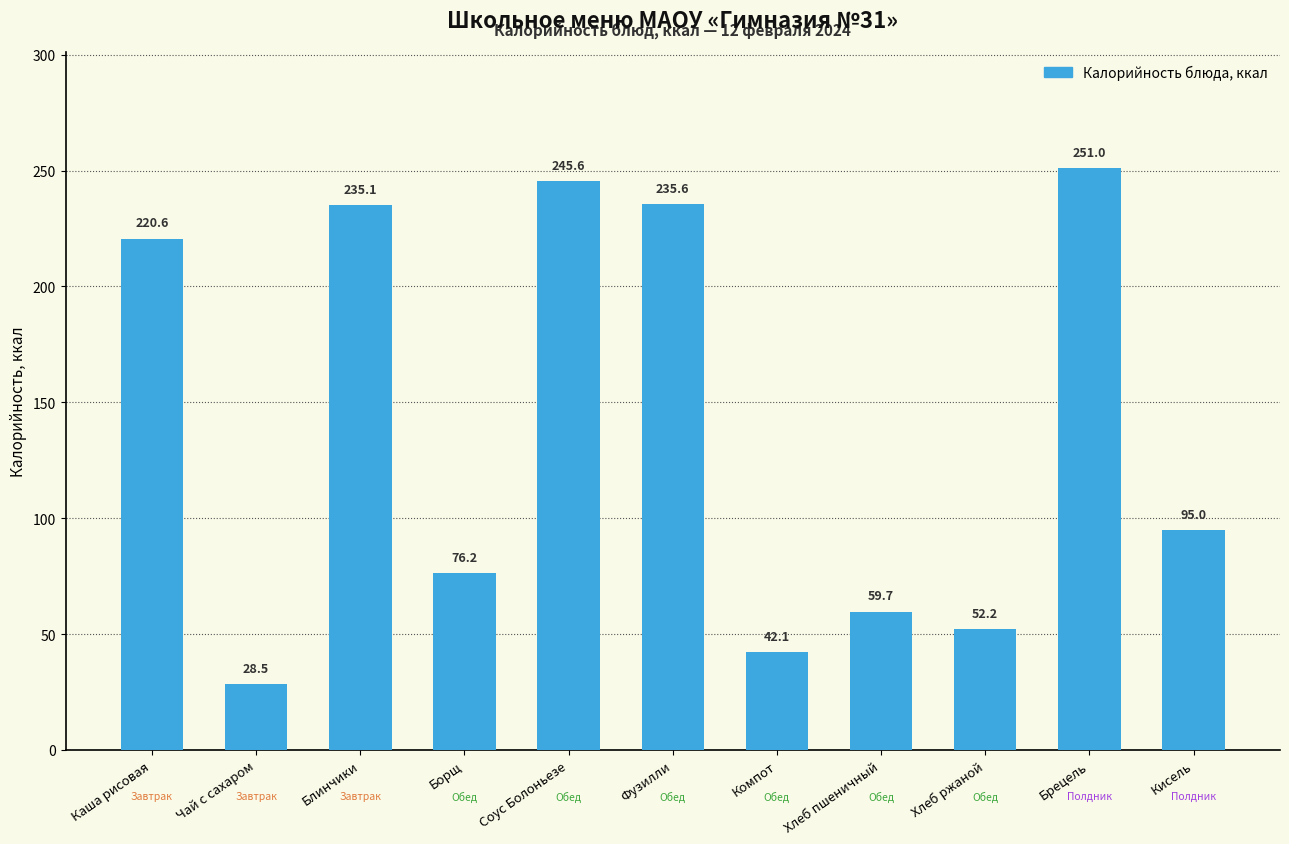

What is the value of the 7th bar from the left?

42.1